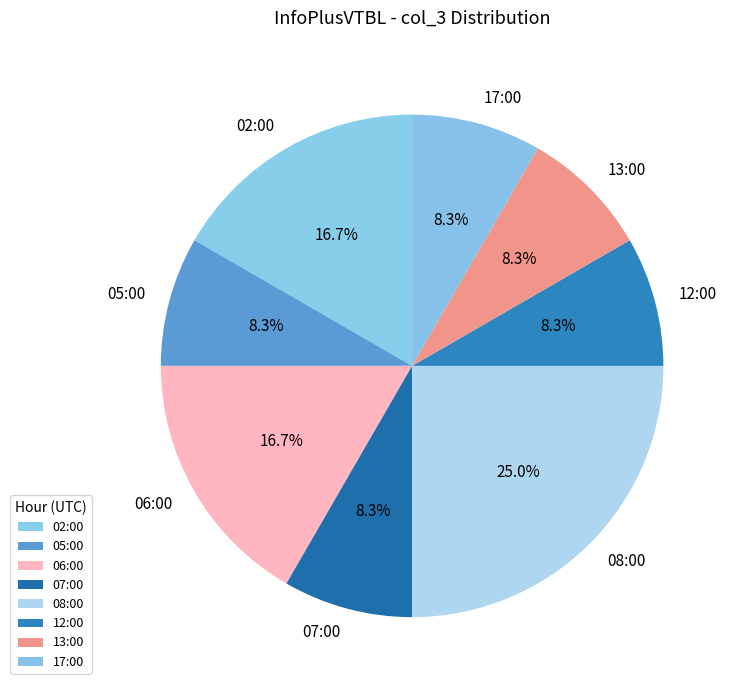

To the nearest percent, what percentage of the pie is 12:00?

8%